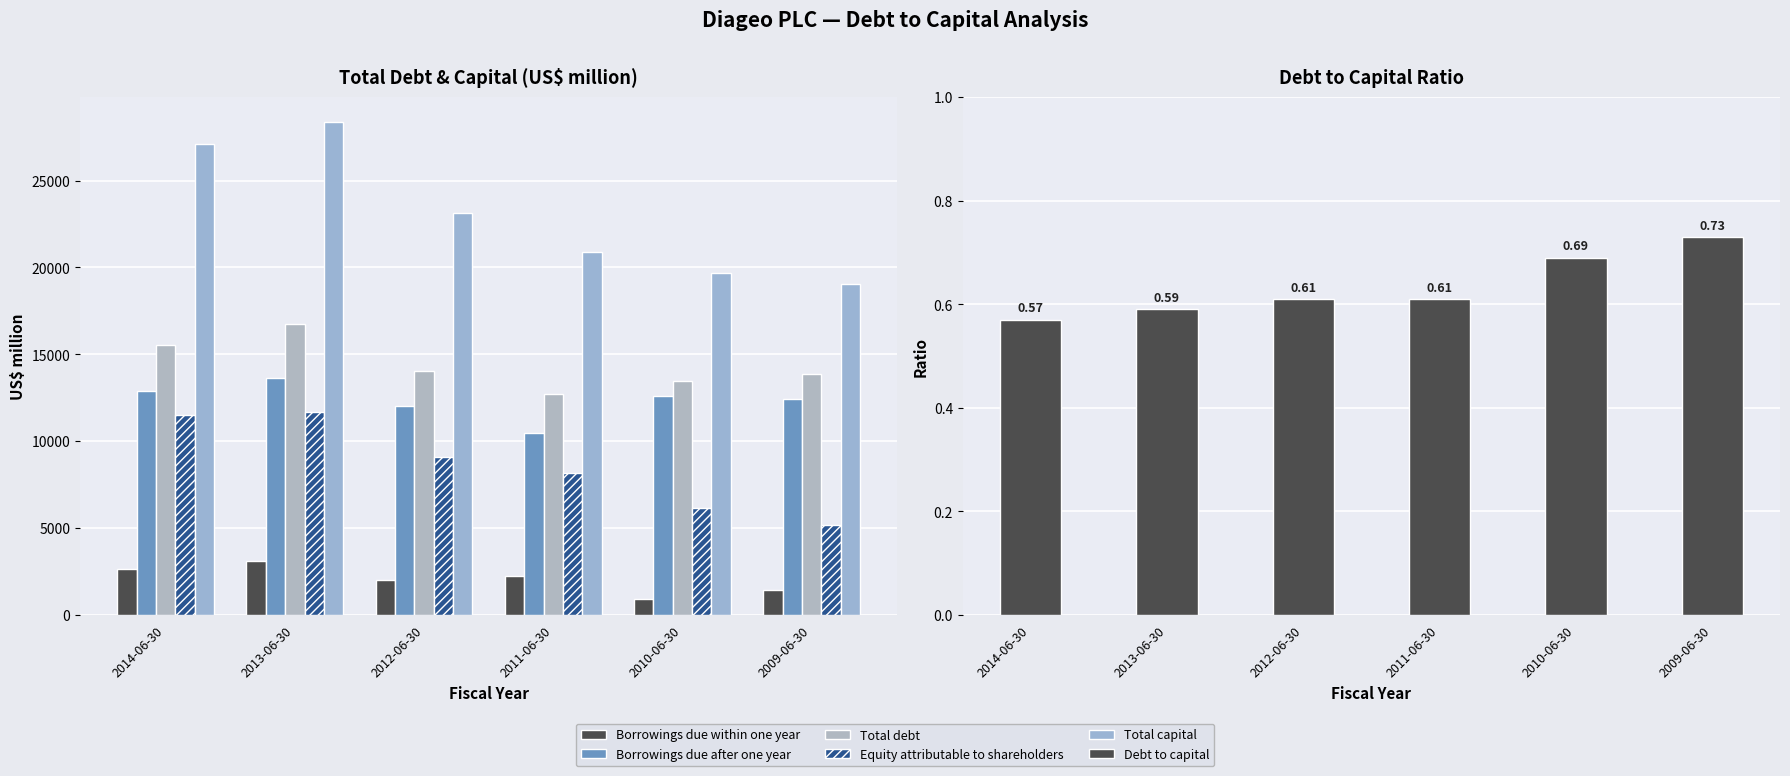

How many distinct data groups are displayed?

6